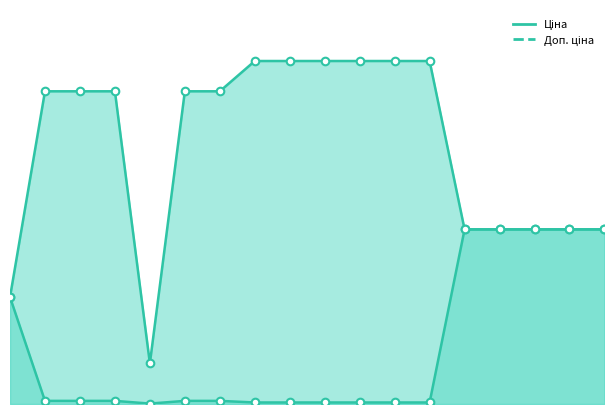

Is the value of Доп. ціна line at 13 greater than the value of Ціна line at 18?

Yes